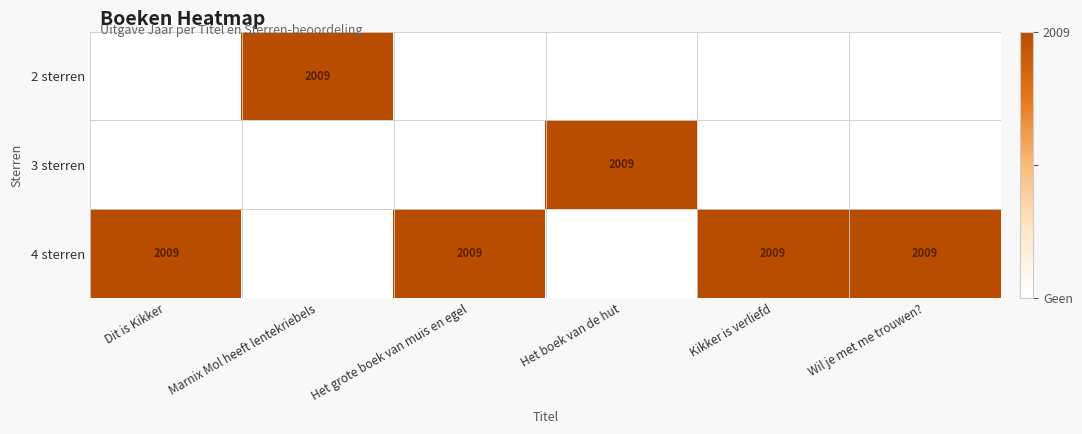

The value of 3 sterren at Het boek van de hut is 887. True or false?

False